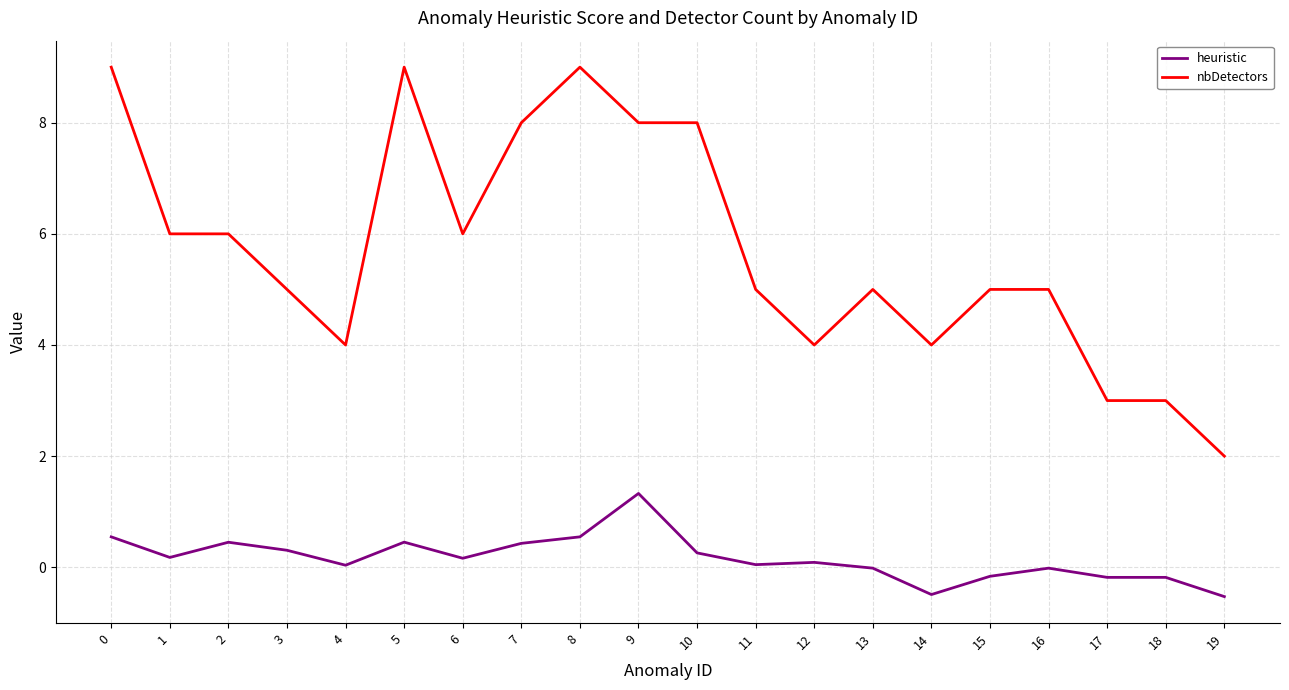

What is the difference between the nbDetectors values at 9 and 2?

2.0